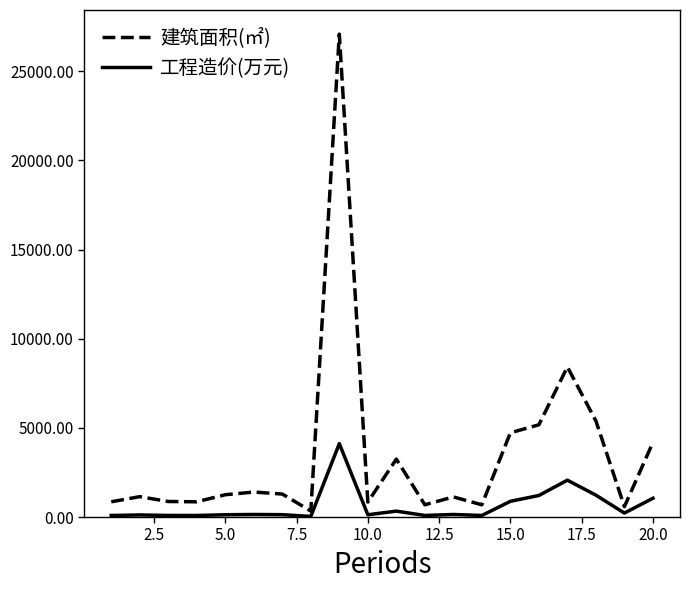

List the series in order of their overall mean, lowest first.

工程造价(万元), 建筑面积(㎡)